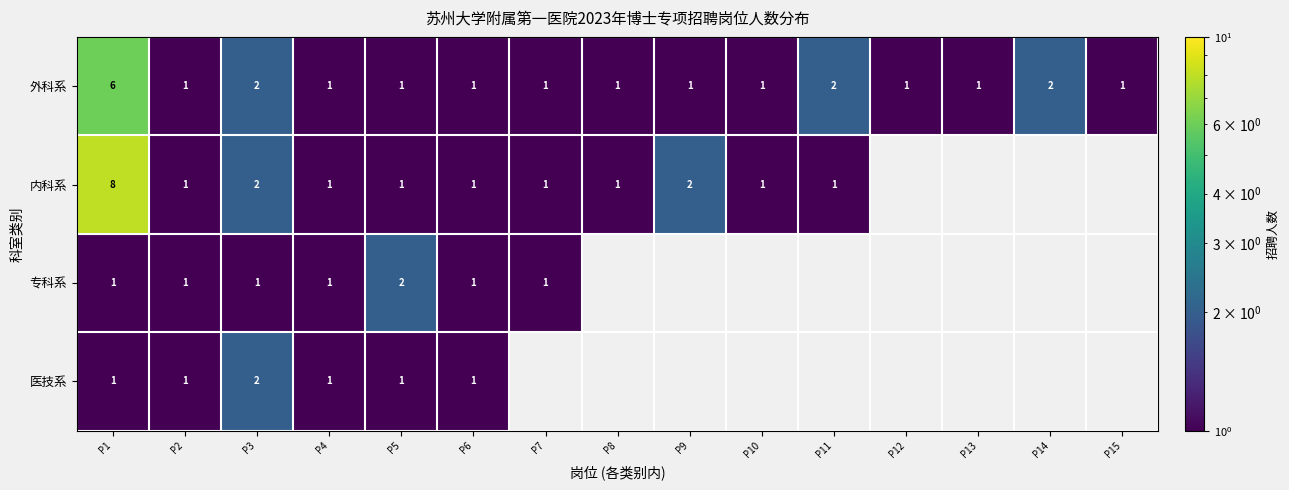

Is the value of 外科系 at P3 greater than the value of 内科系 at P2?

Yes